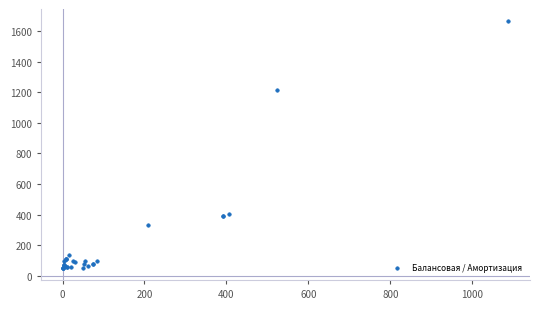

What Y value in the scatter plot is closest to 858?

1212.6